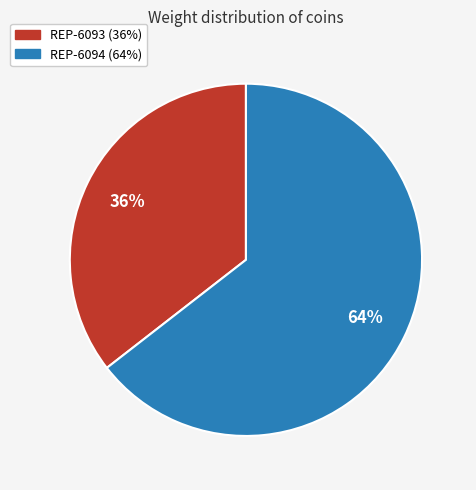

Rank the categories by value from highest to lowest.

REP-6094, REP-6093